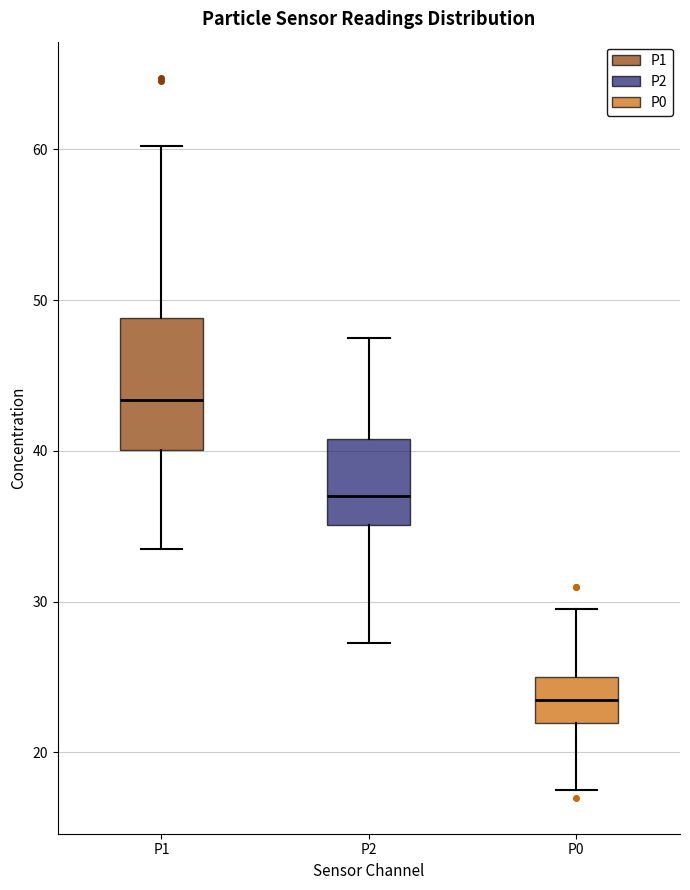

Reading left to right, transcribe this box plot: for each box, give where its median line is, the range the box spans, and where its two whiskers end, as read against the y-axis. The values are not printed on the chart, so give them approximately, as read against the axis.

P1: median 43, box 40 to 49, whiskers 34 to 60
P2: median 37, box 35 to 41, whiskers 27 to 48
P0: median 24, box 22 to 25, whiskers 18 to 30